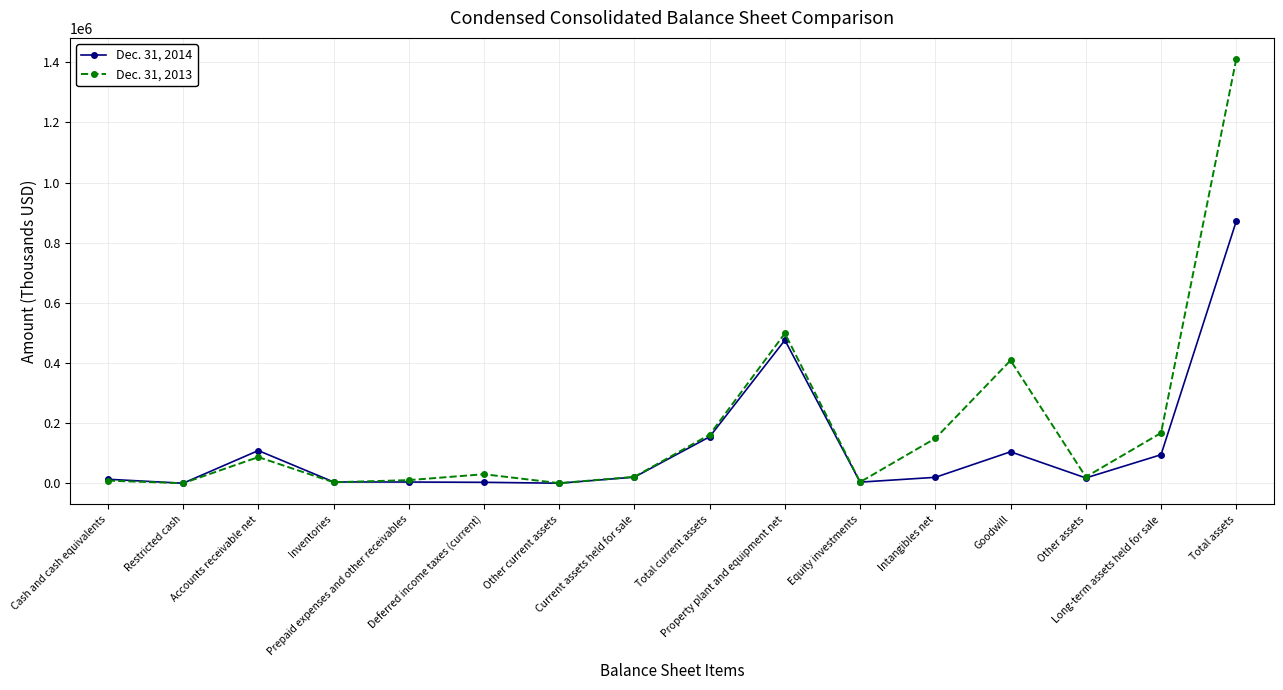

After their last crossing, which series has the higher values: Dec. 31, 2014 or Dec. 31, 2013?

Dec. 31, 2013